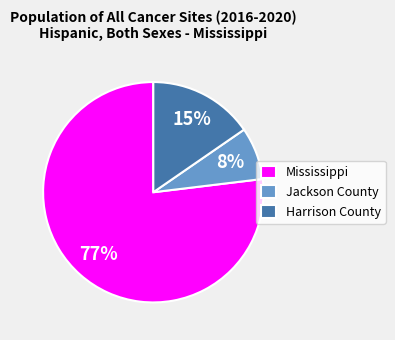

To the nearest percent, what percentage of the pie is Jackson County?

8%